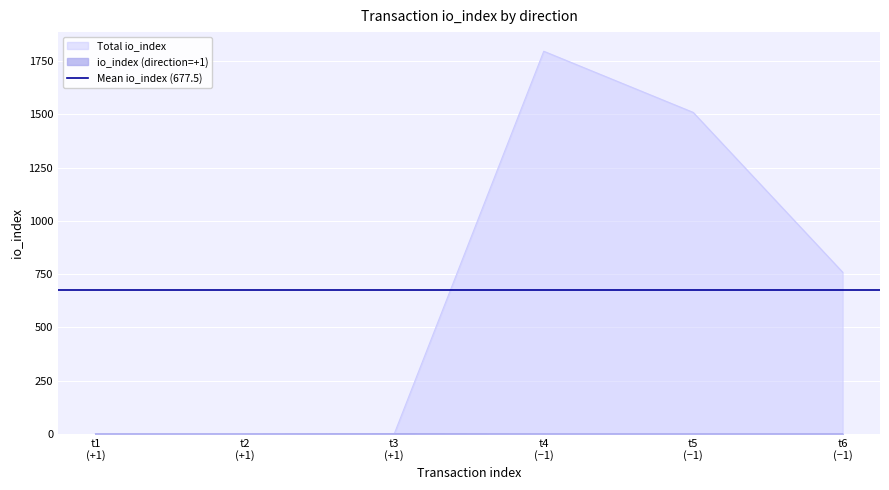

What is the difference between the highest and lowest values at 0?

758